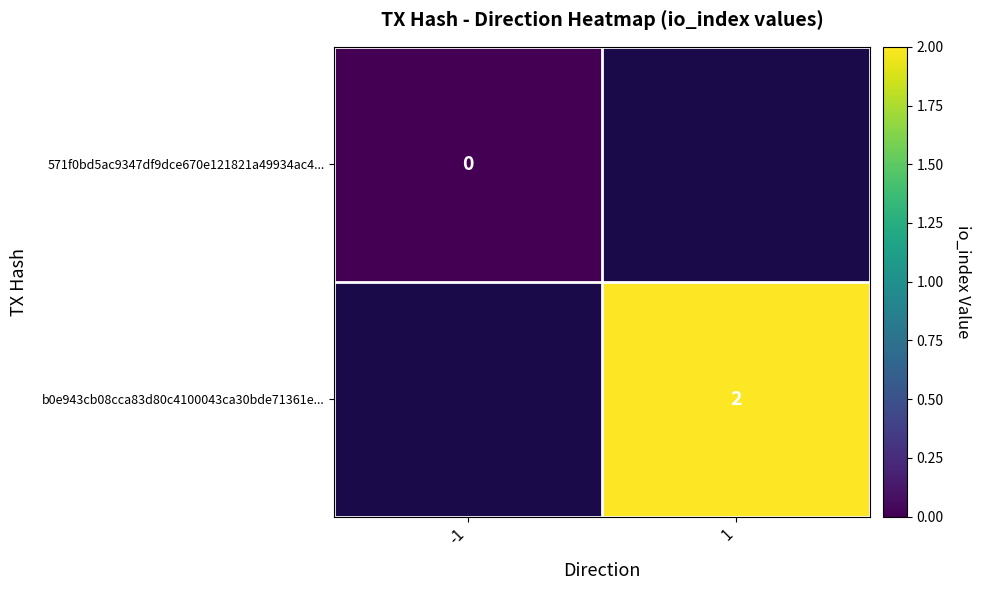

Count the number of data series in this chart.

2